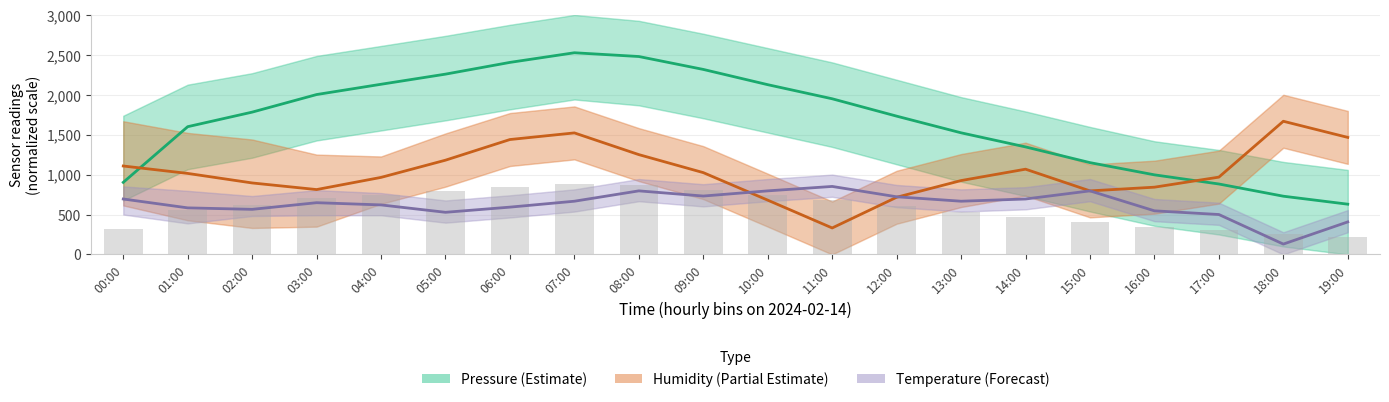

True or false: pressure (Estimate) has a value of 882.5 at 17:00.

True